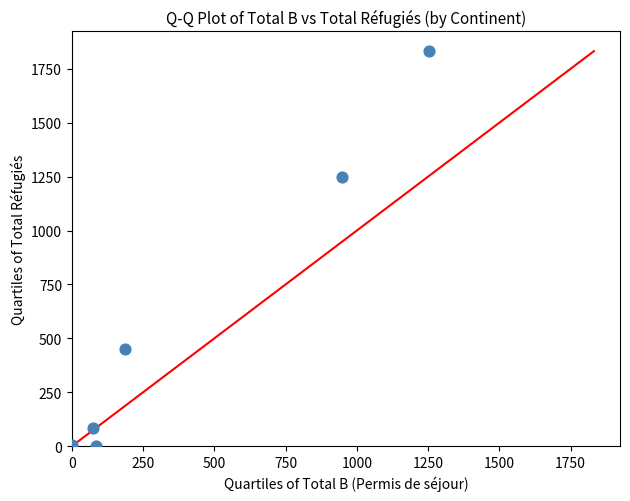

What is the range of Y values (max minus min)?

1832